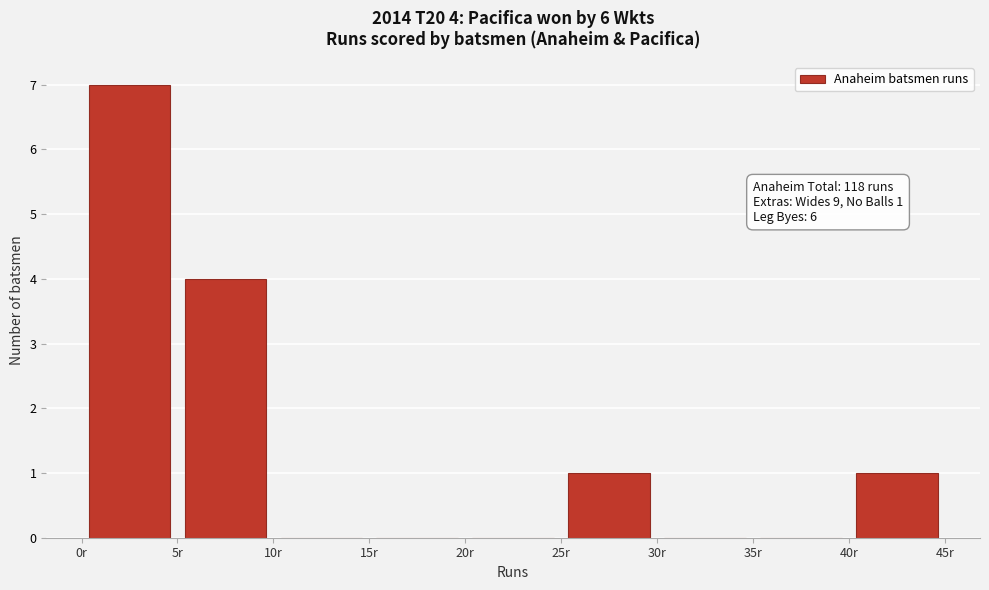

Over which range of the x-axis is the bar tallest?

0 to 5